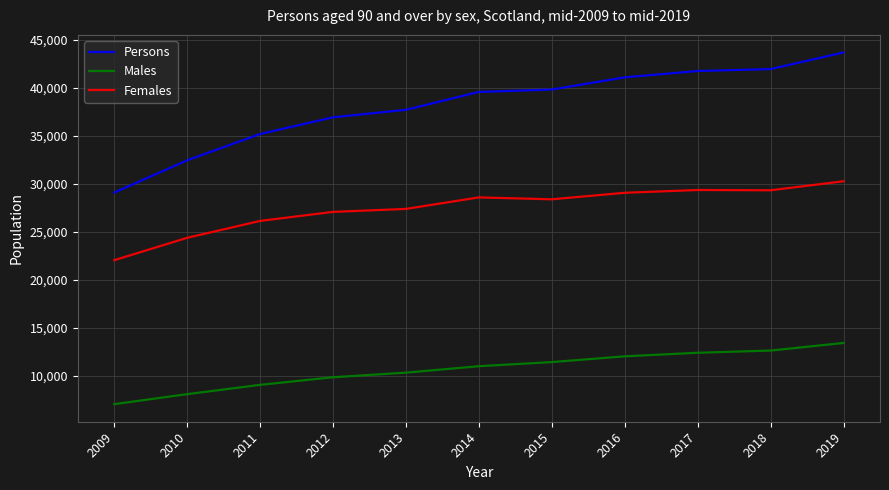

Does the chart display data point markers on the line(s)?

No